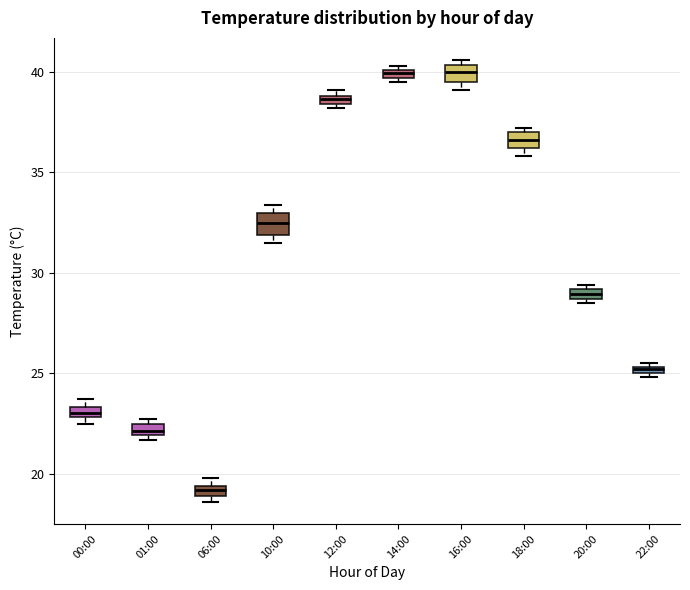

Which box's median line is the lowest?

06:00